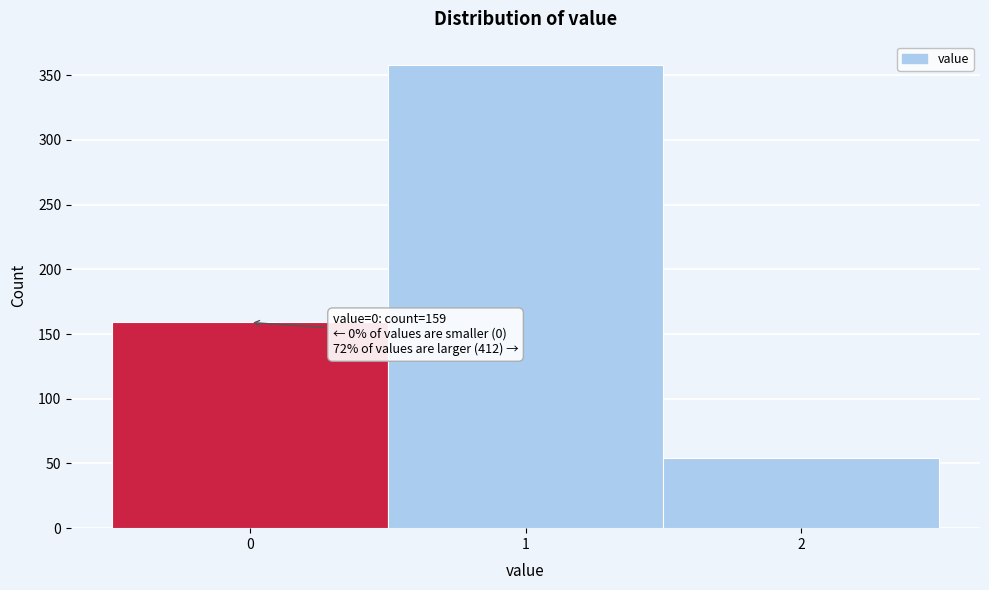

Over which range of the x-axis is the bar tallest?

0.5 to 1.5